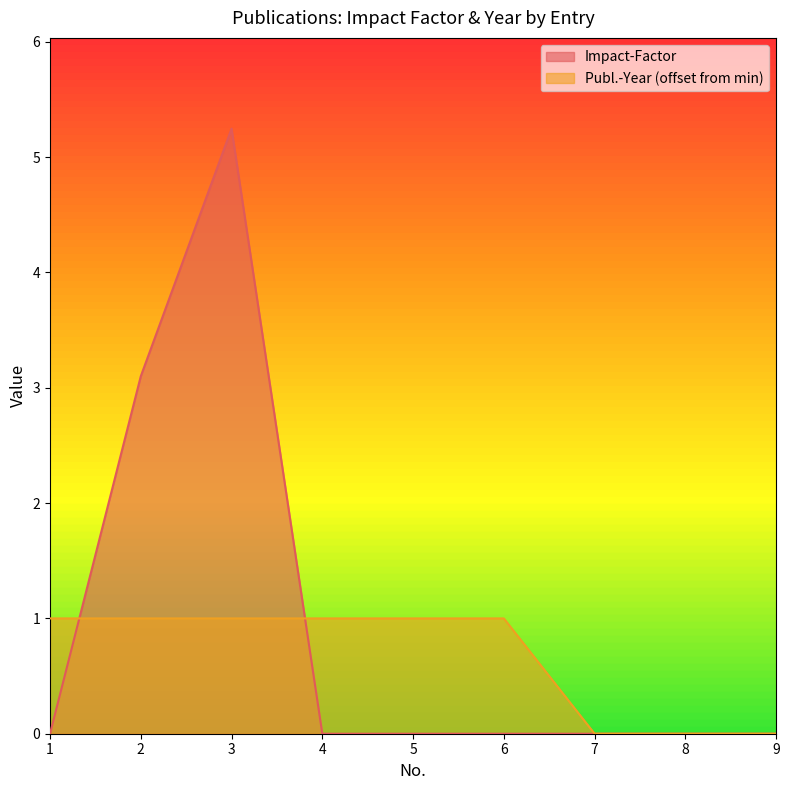

At which category is the sum across all series the highest?

3